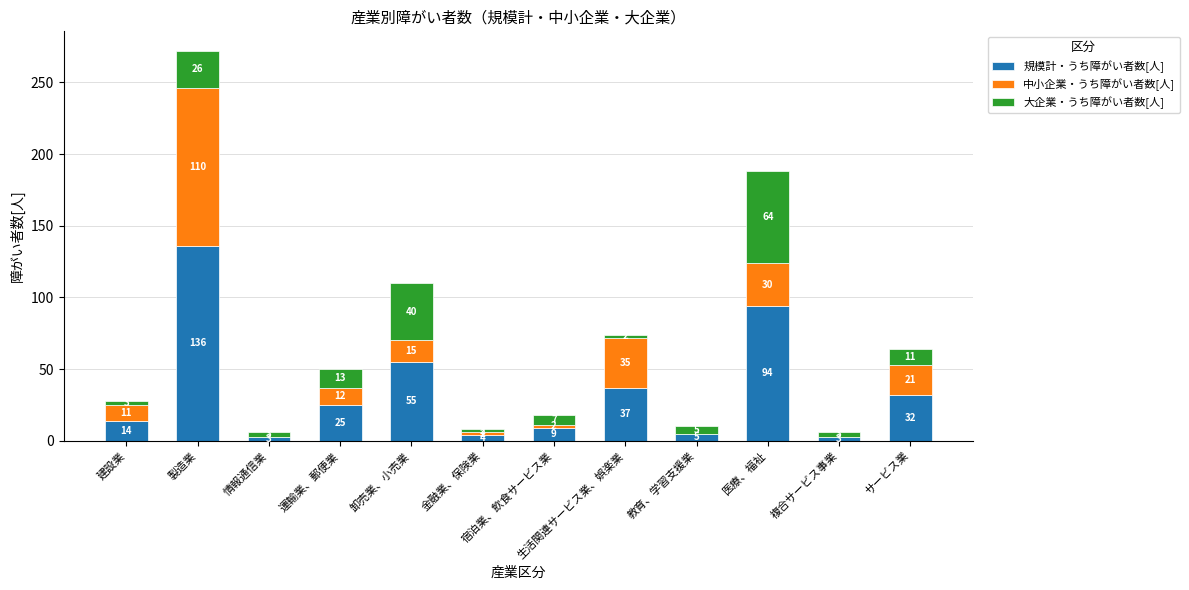

What is the total value across all series at 金融業、保険業?

8